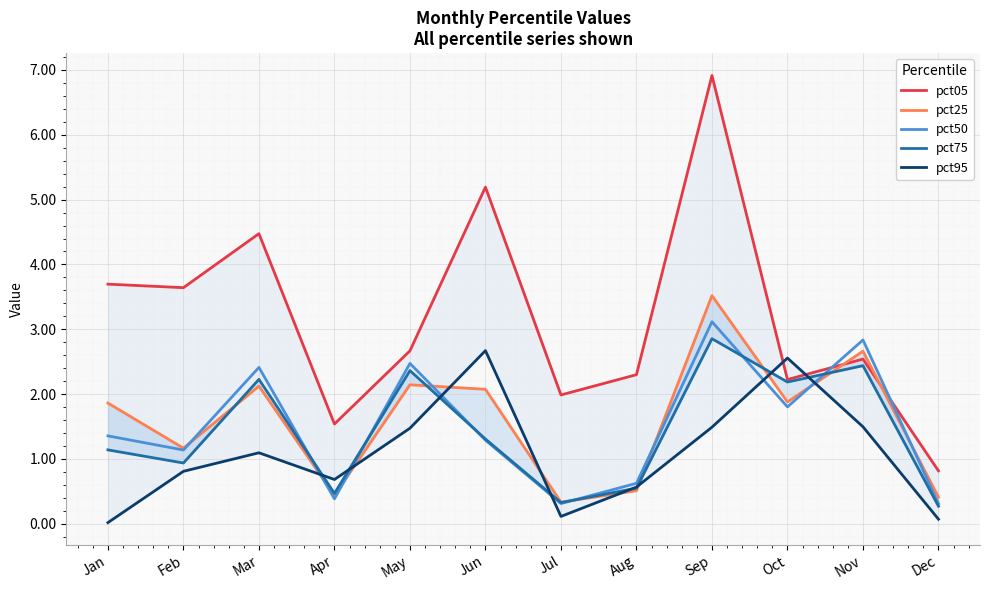

What are all the series names shown in the legend?

pct05, pct25, pct50, pct75, pct95